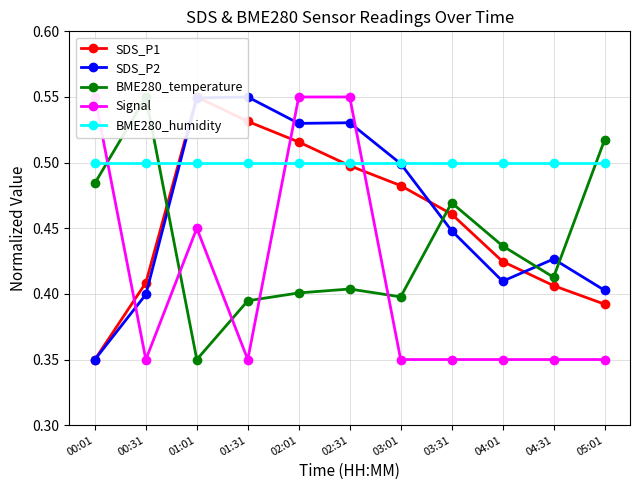

What is the value of the BME280_humidity point at the 2nd from the left?

0.5